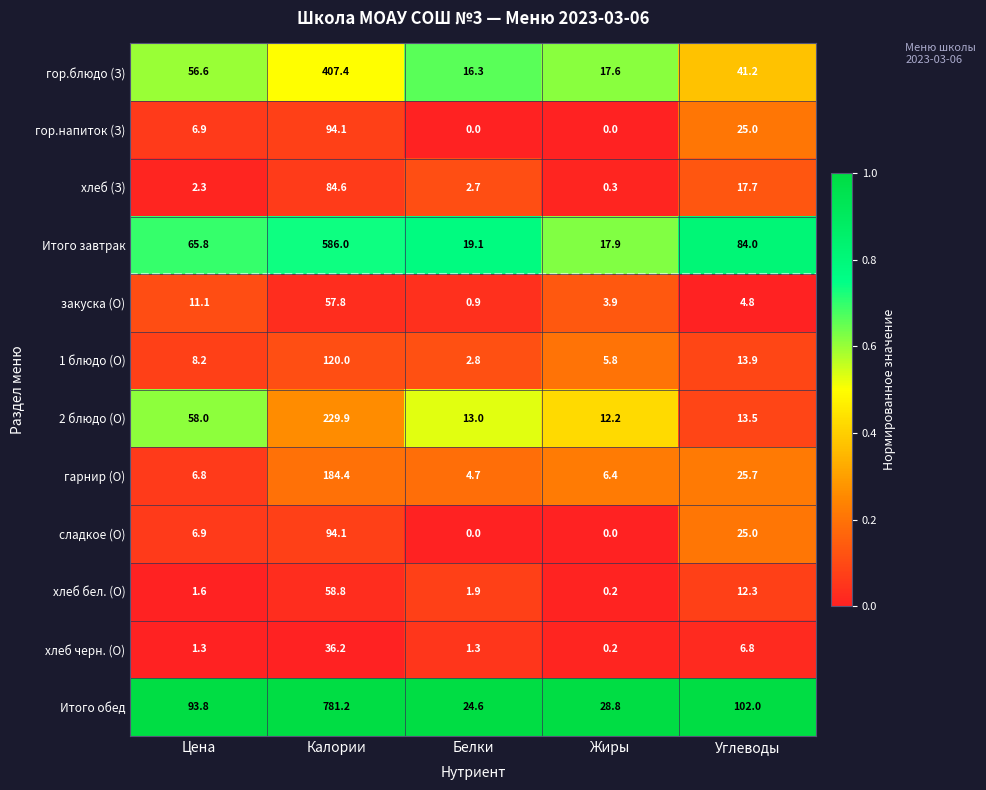

Where is Итого завтрак nearest to the value 301?

Углеводы